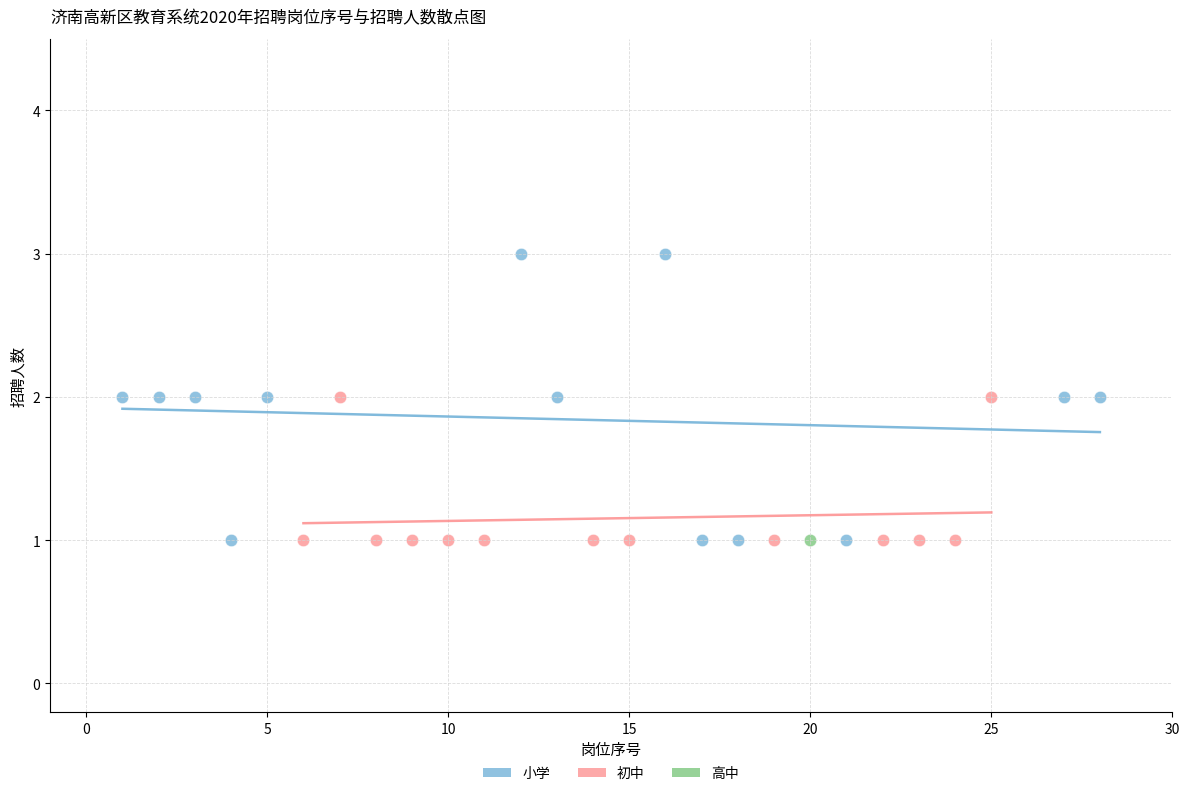

What are all the series names shown in the legend?

小学, 初中, 高中